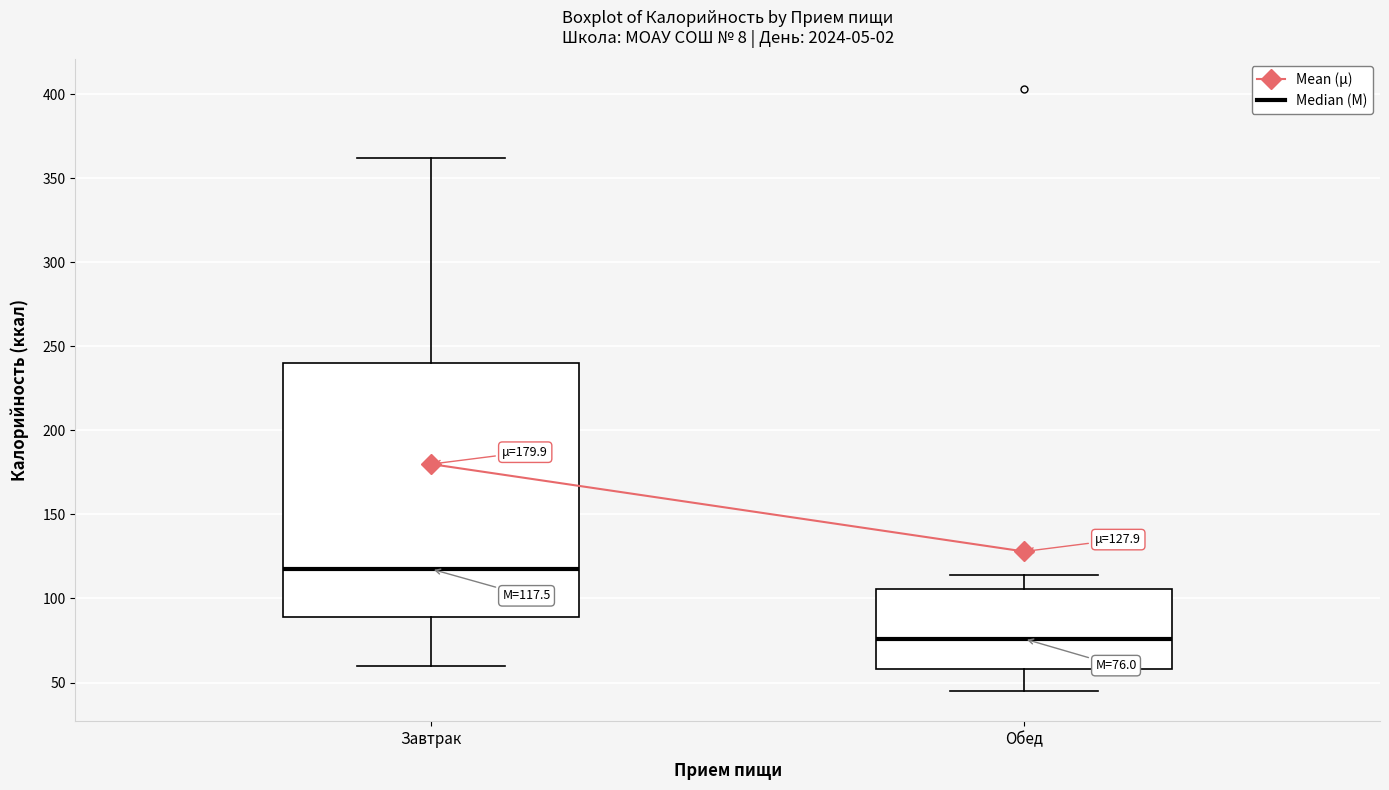

Which box's median line is the lowest?

Обед